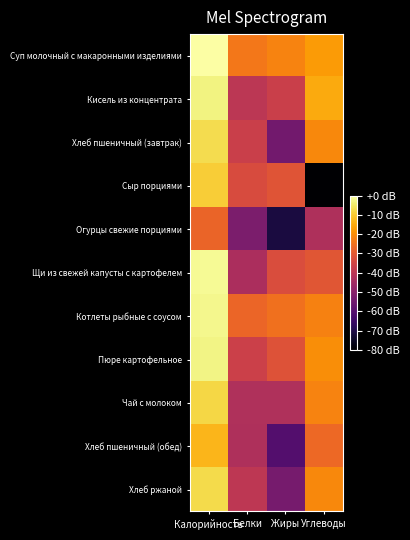

Between Жиры and Углеводы, which is larger?

Углеводы